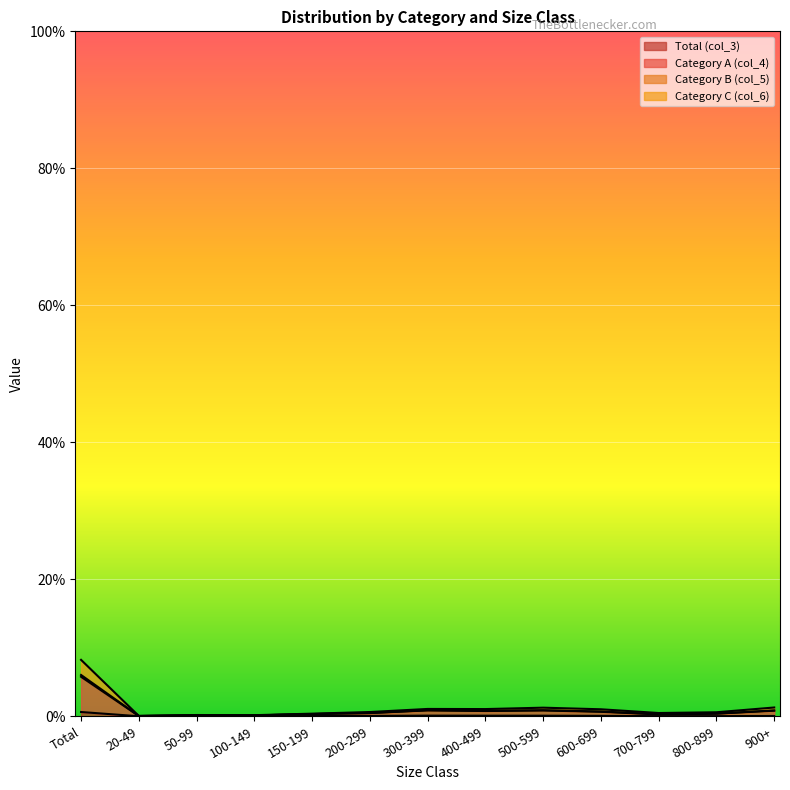

Reading right to left, what are all the values shown in this chart?

Total (col_3): 0.1	0.0	0.0	0.1	0.1	0.1	0.1	0.1	0.0	0.0	0.0	0.0	0.6
Category A (col_4): 0.9	0.4	0.3	0.7	0.9	0.8	0.9	0.5	0.3	0.1	0.2	0.1	6.0
Category B (col_5): 1.3	0.6	0.5	1.0	1.3	1.1	1.1	0.6	0.4	0.2	0.2	0.1	8.2
Category C (col_6): 0.8	0.4	0.3	0.7	0.9	0.8	0.9	0.5	0.3	0.1	0.2	0.0	5.8